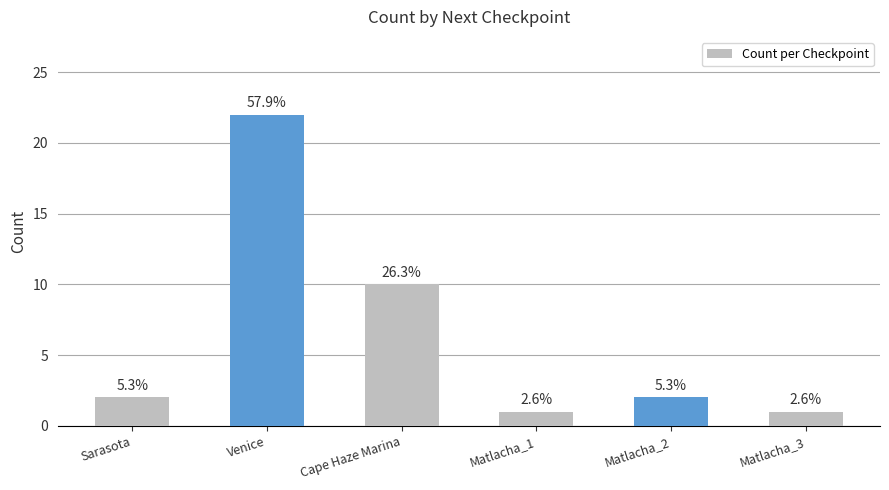

Rank the categories by value from lowest to highest.

Matlacha_1, Matlacha_3, Sarasota, Matlacha_2, Cape Haze Marina, Venice